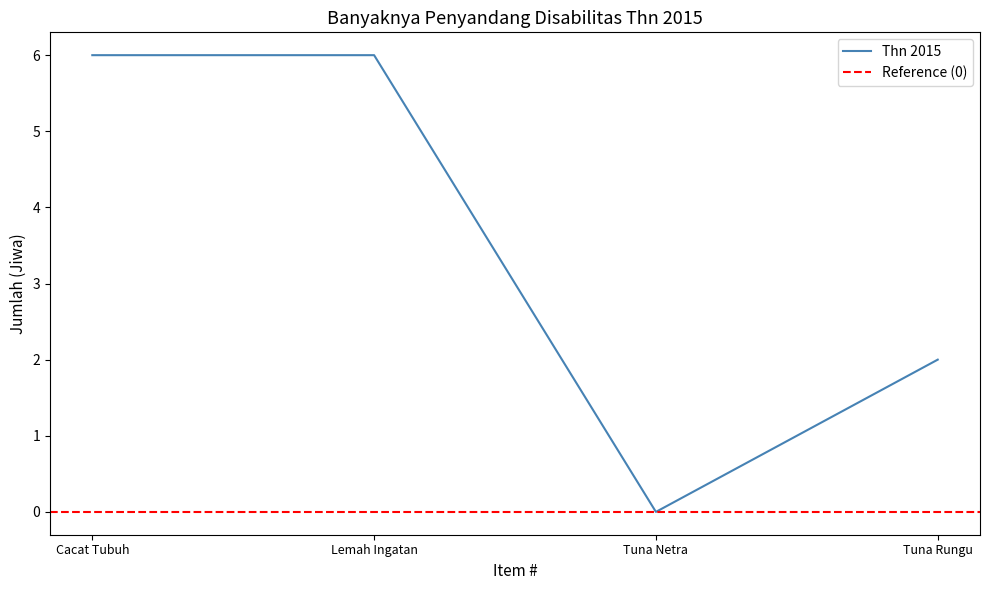

How many distinct data groups are displayed?

1